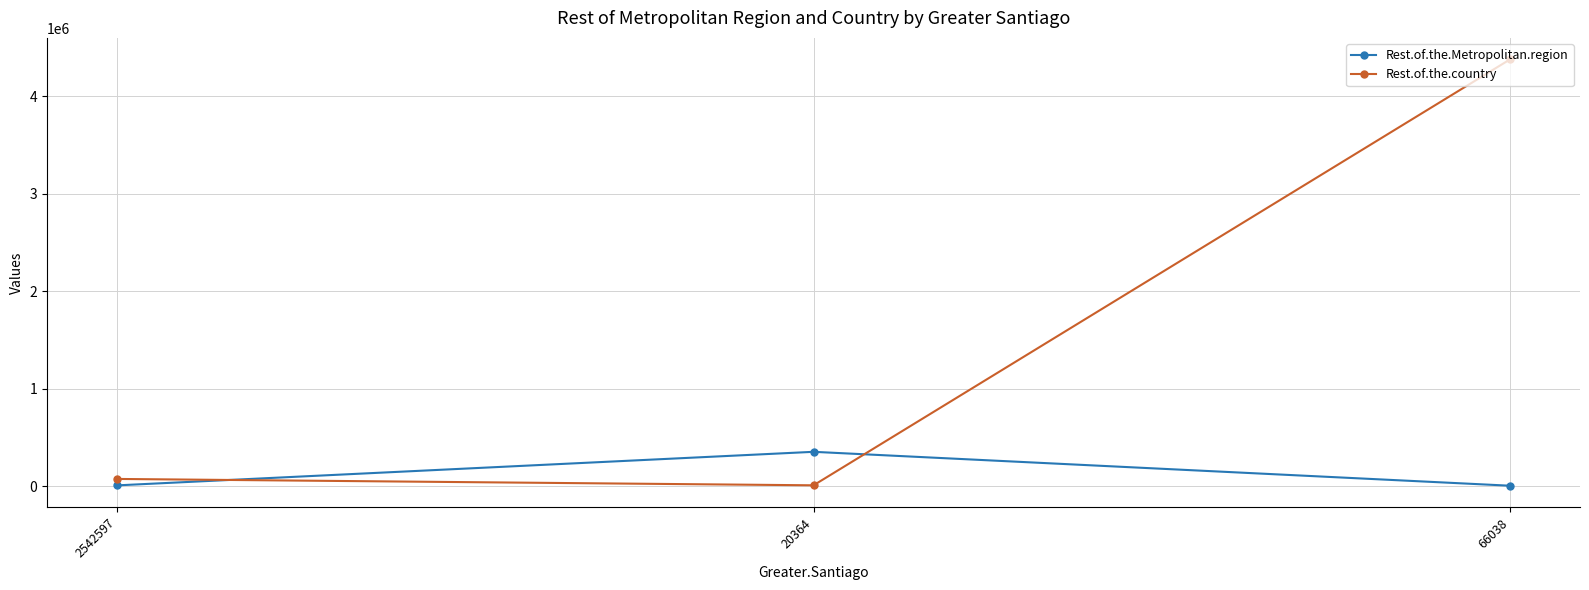

Is this an area chart (filled region under the line)?

No